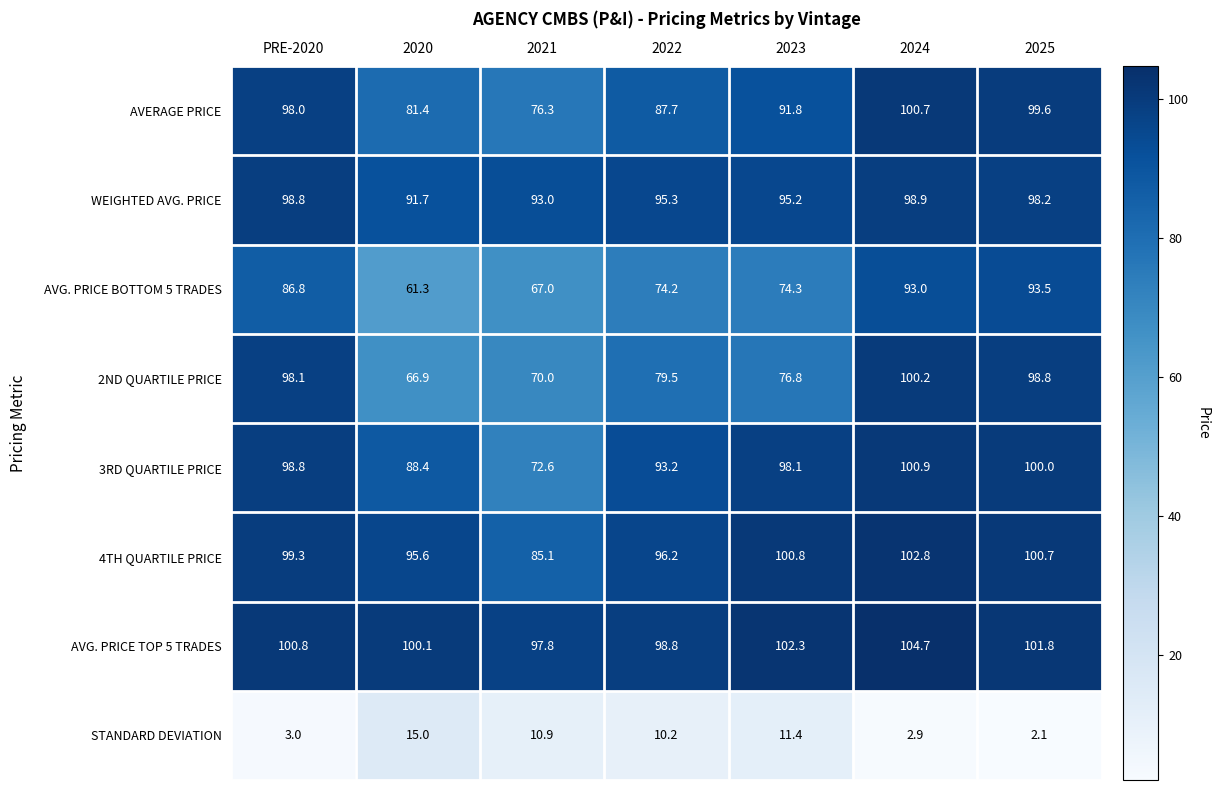

Where does the AVERAGE PRICE series first go above 91?

PRE-2020